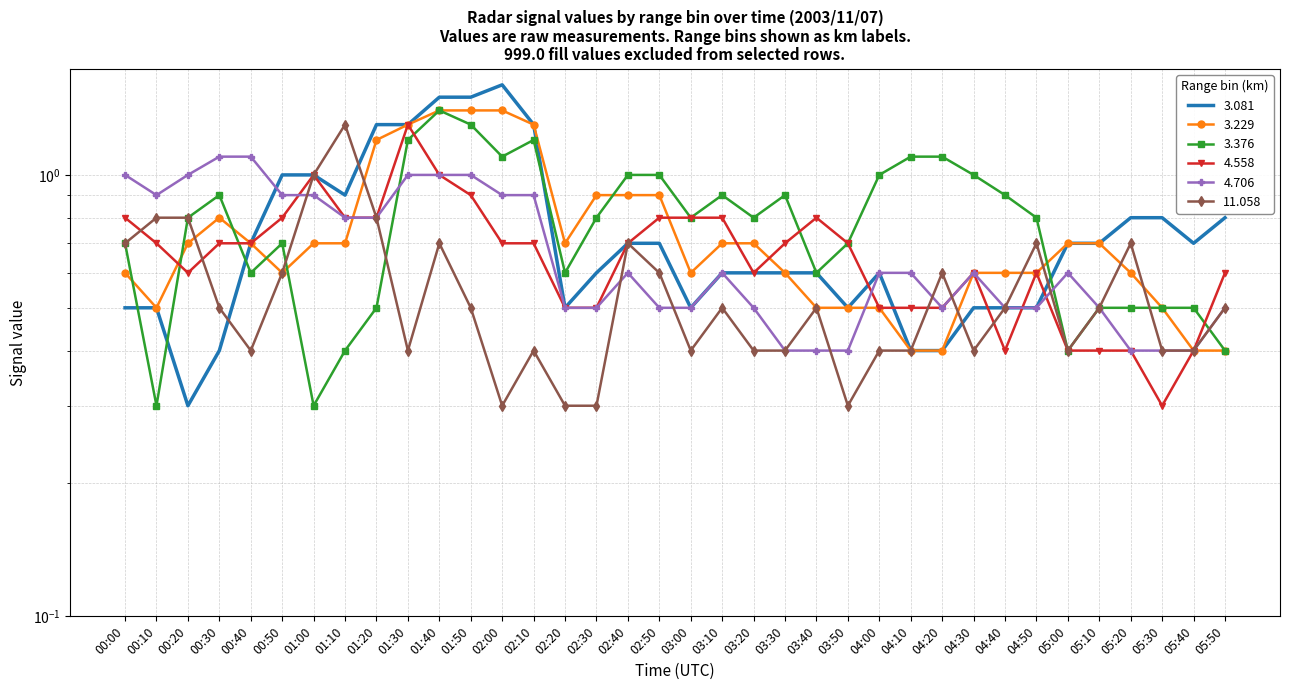

How many lines are shown in the chart?

6